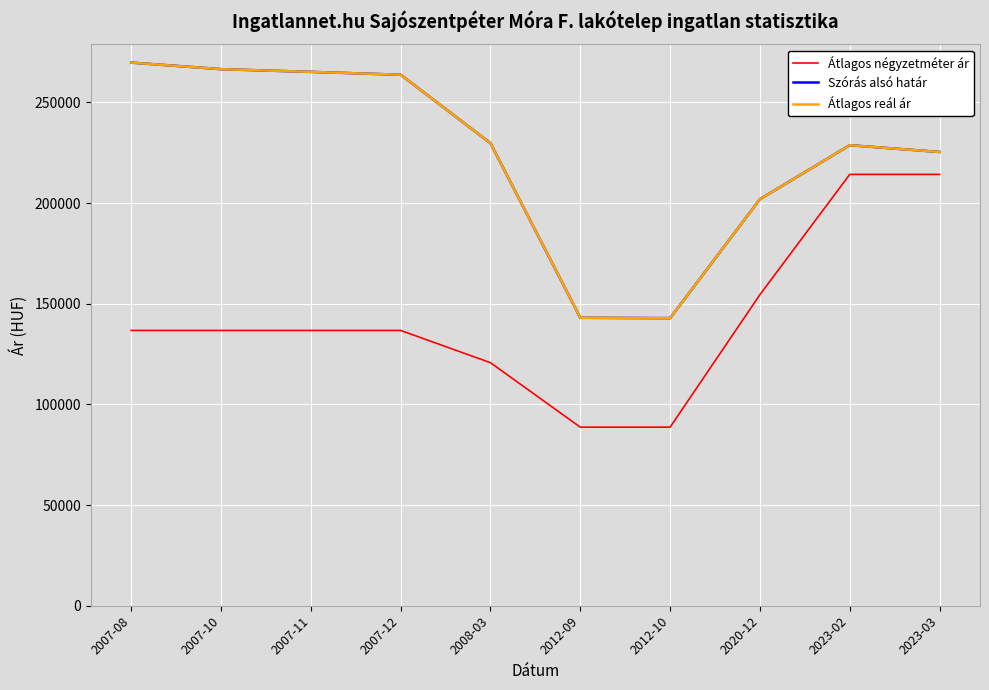

True or false: Átlagos négyzetméter ár has more than 1 points higher than both neighbors.

False